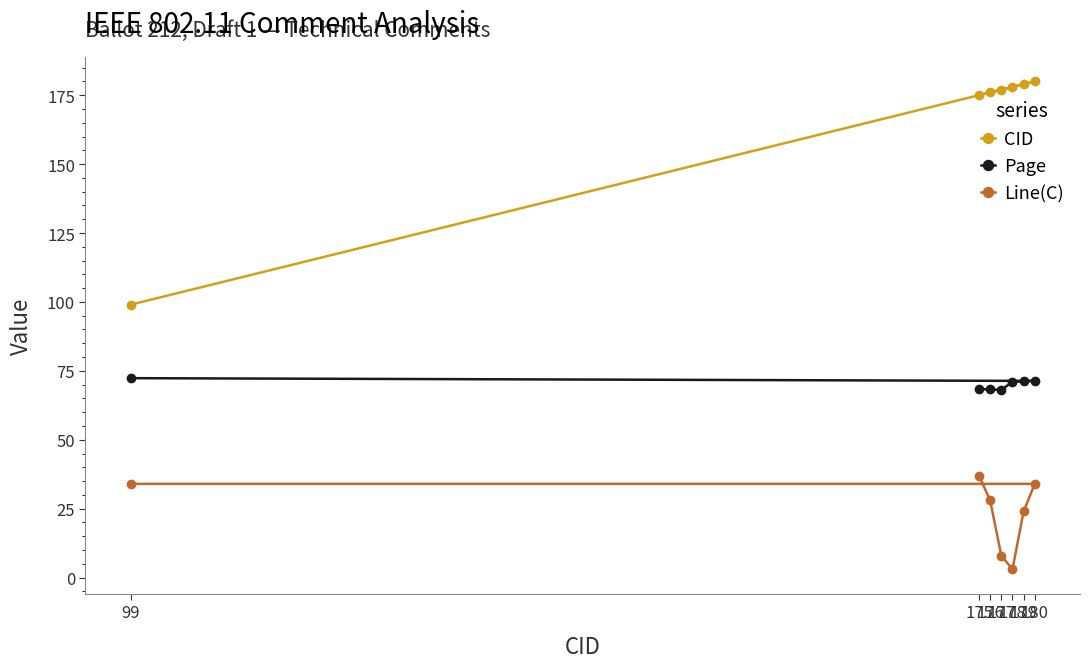

What is the value of the Page point at the 2nd from the left?

68.4